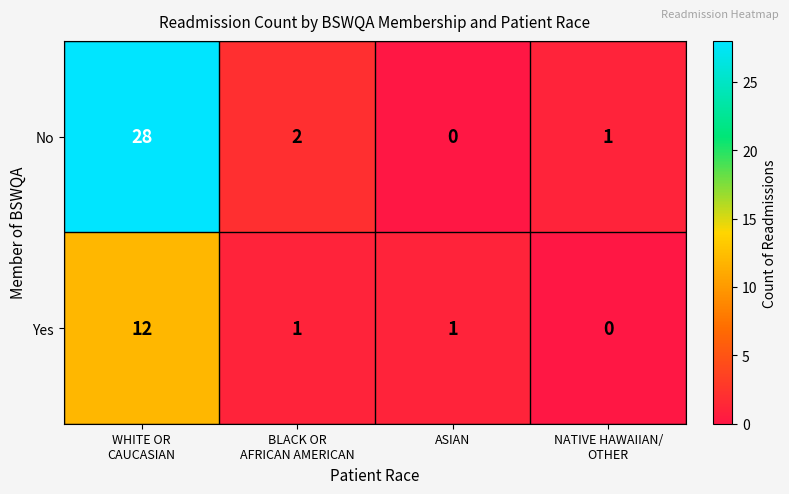

What is the total value across all series at NATIVE HAWAIIAN/
OTHER?

1